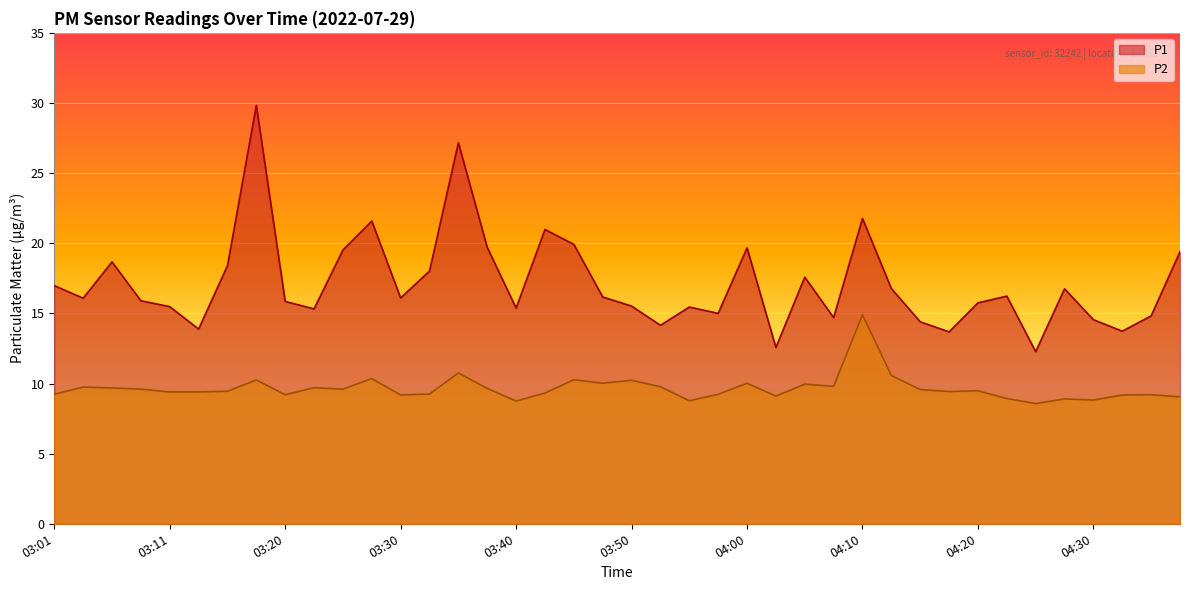

Which category has the highest value in the P2 series?

04:10